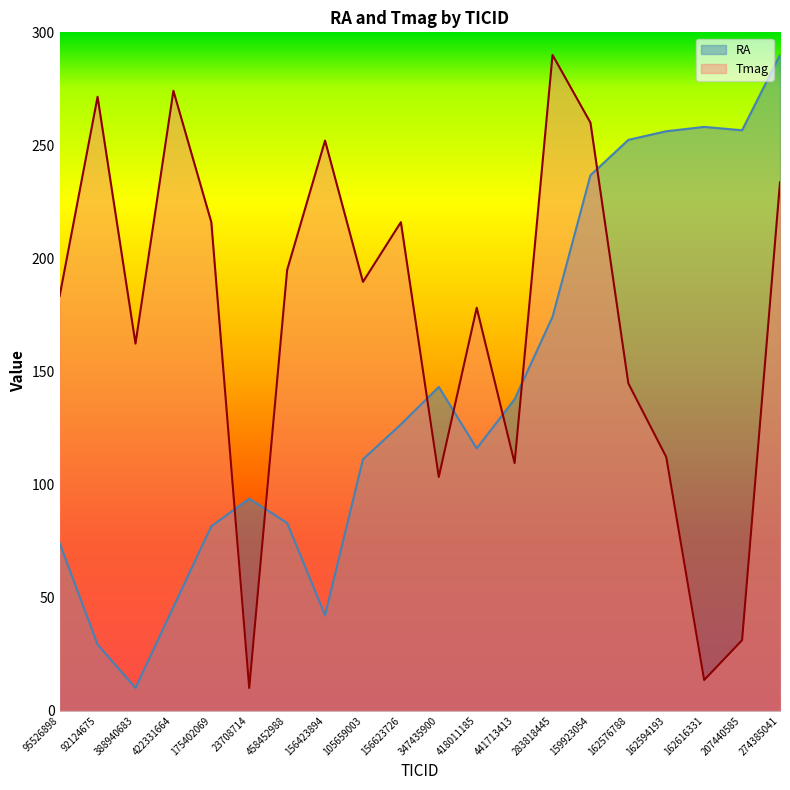

Read the Tmag value at 207440585.

31.1